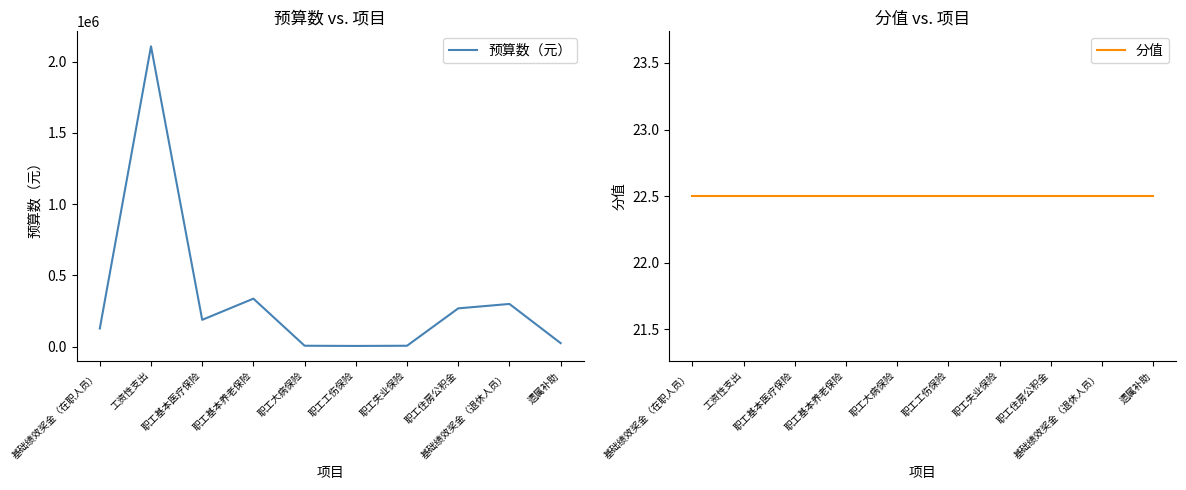

What are all the series names shown in the legend?

预算数（元）, 分值